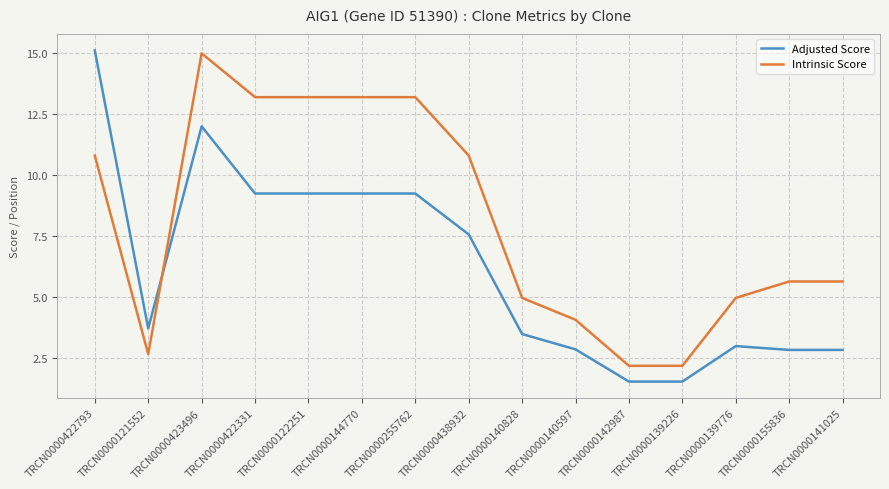

Which series has the largest total across all categories?

Intrinsic Score